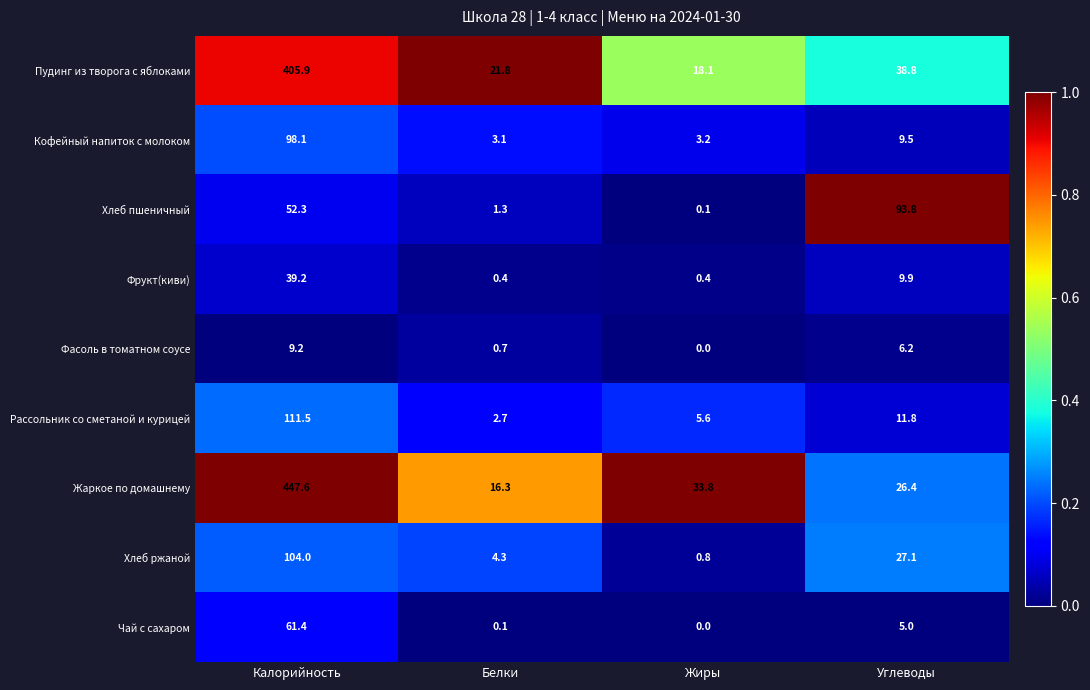

What is the average value of the Чай с сахаром series?

16.6